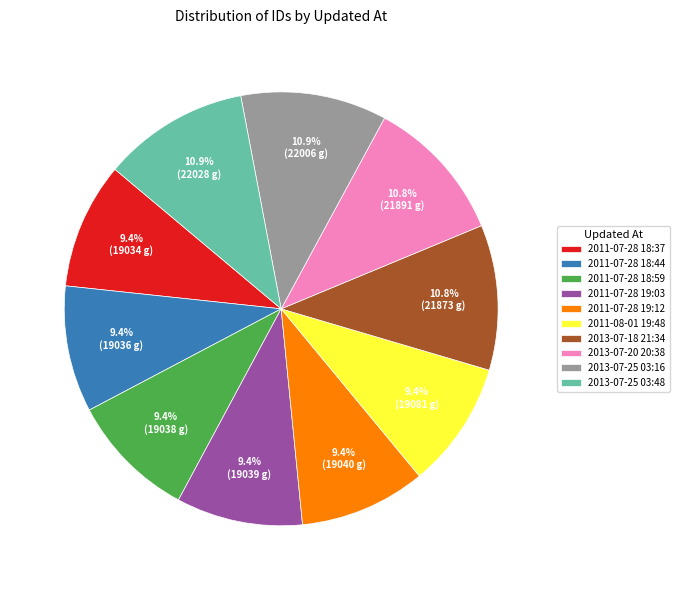

Which has a higher value, 2011-07-28 18:37 or 2013-07-25 03:48?

2013-07-25 03:48